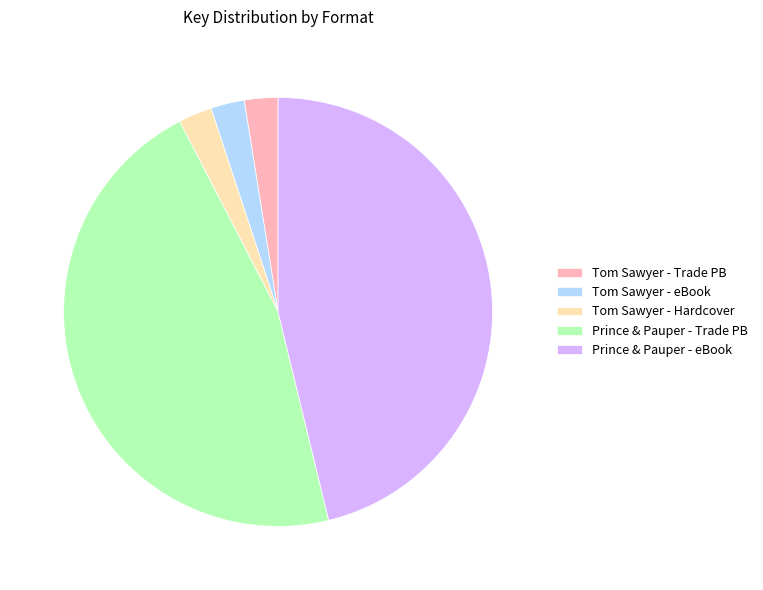

How many segments does this pie chart have?

5